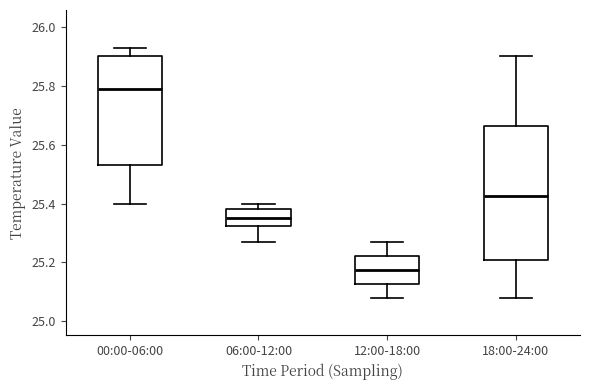

Reading left to right, read every box against the y-axis: the position of its median line, the range the box covers, and the ends of its whiskers. The values are not printed on the chart, so give them approximately, as read against the axis.

00:00-06:00: median 25.80, box 25.54 to 25.90, whiskers 25.40 to 25.94
06:00-12:00: median 25.36, box 25.32 to 25.38, whiskers 25.28 to 25.40
12:00-18:00: median 25.18, box 25.12 to 25.22, whiskers 25.08 to 25.28
18:00-24:00: median 25.42, box 25.22 to 25.66, whiskers 25.08 to 25.90